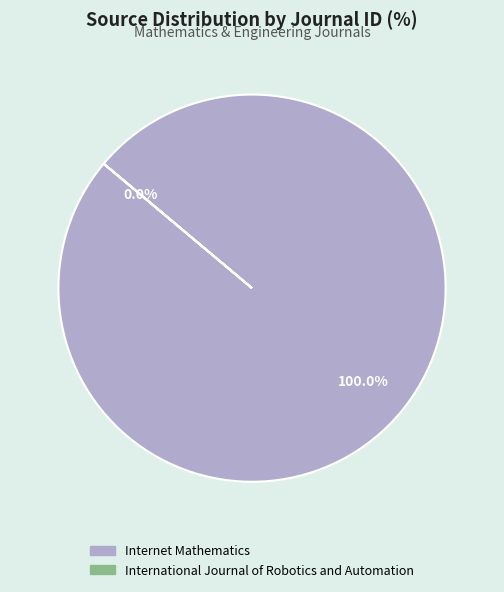

Is International Journal of Robotics and Automation the majority of the pie?

No